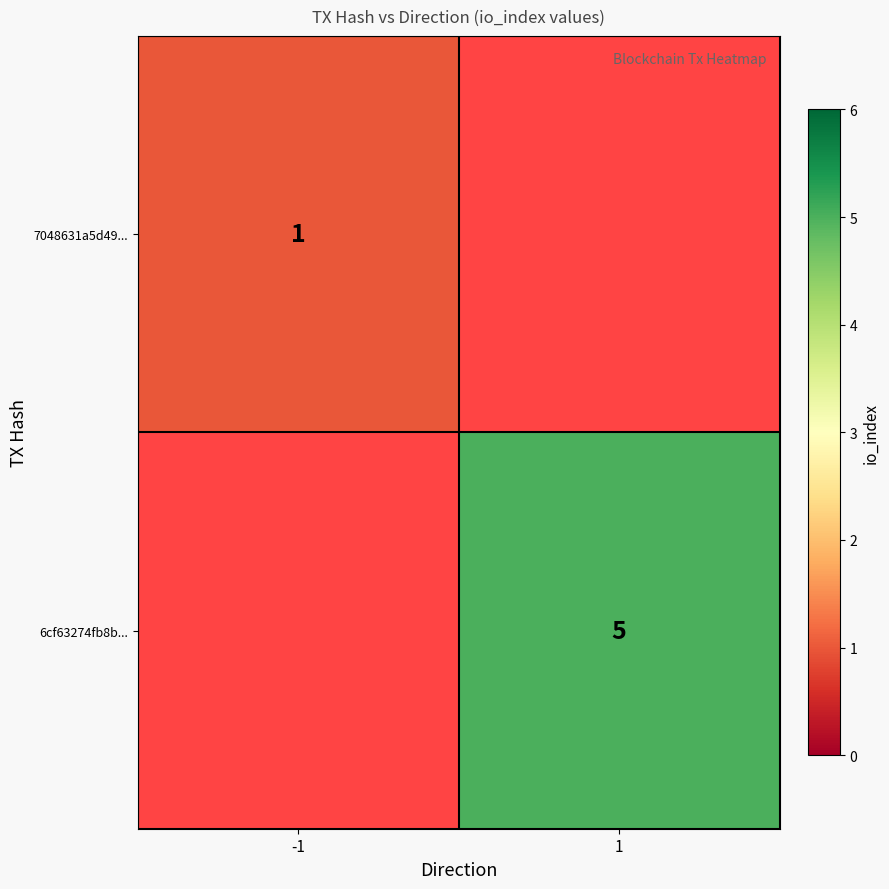

Which has a higher value, -1 or 1?

1